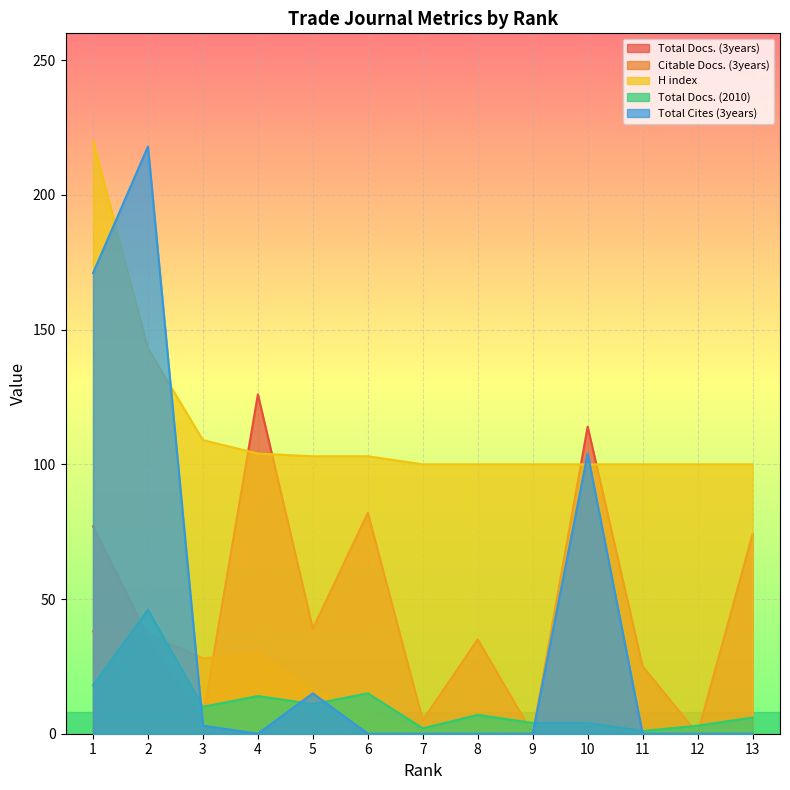

True or false: Citable Docs. (3years) and H index intersect in this chart.

False